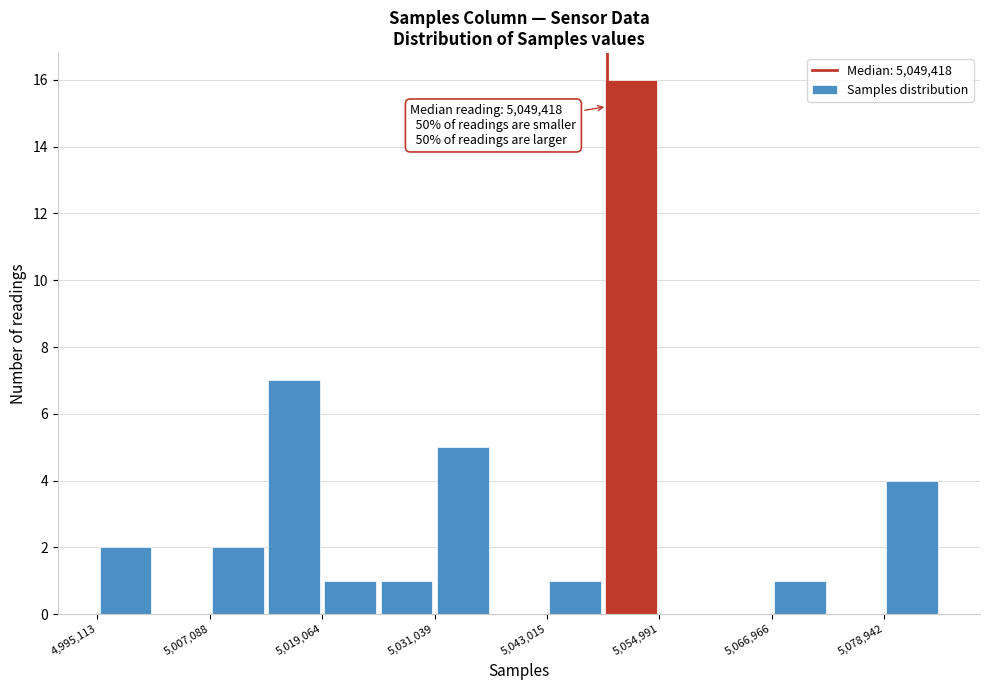

Around what value on the x-axis is the tallest bar? Give the approximate position of its centre, as read against the axis.

5052000